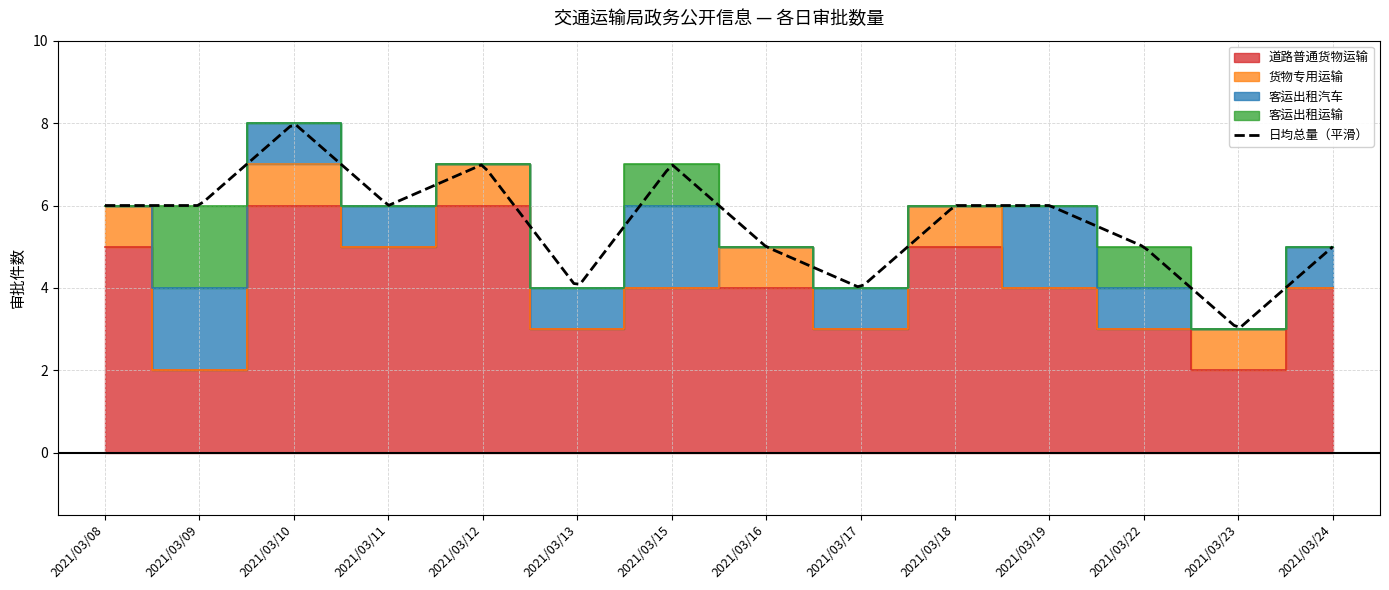

What is the difference between the maximum and minimum values in the 道路普通货物运输 series?

4